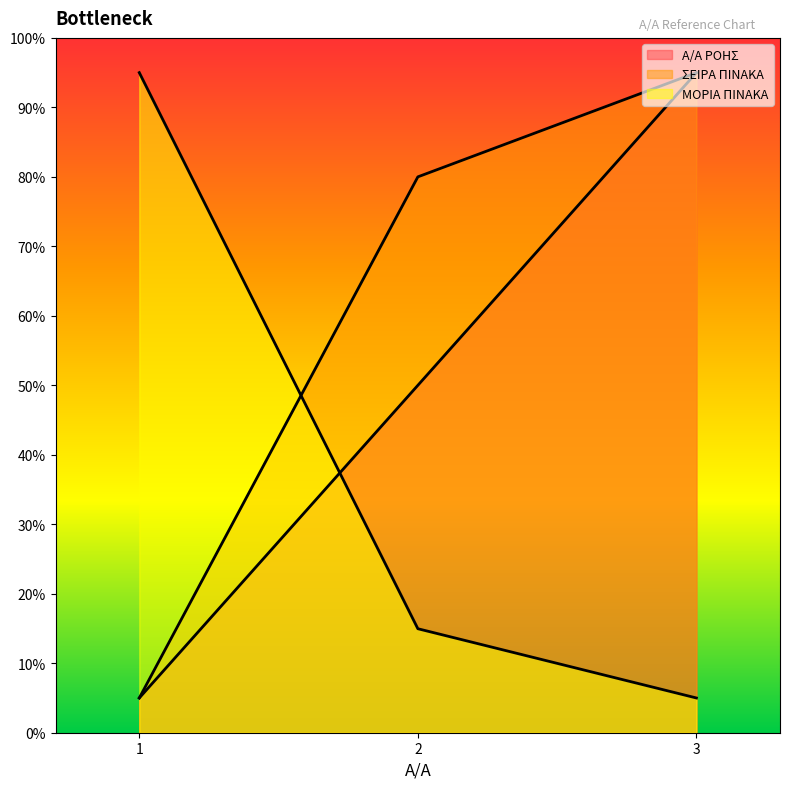

List the series in order of their peak value, lowest first.

Α/Α ΡΟΗΣ, ΣΕΙΡΑ ΠΙΝΑΚΑ, ΜΟΡΙΑ ΠΙΝΑΚΑ